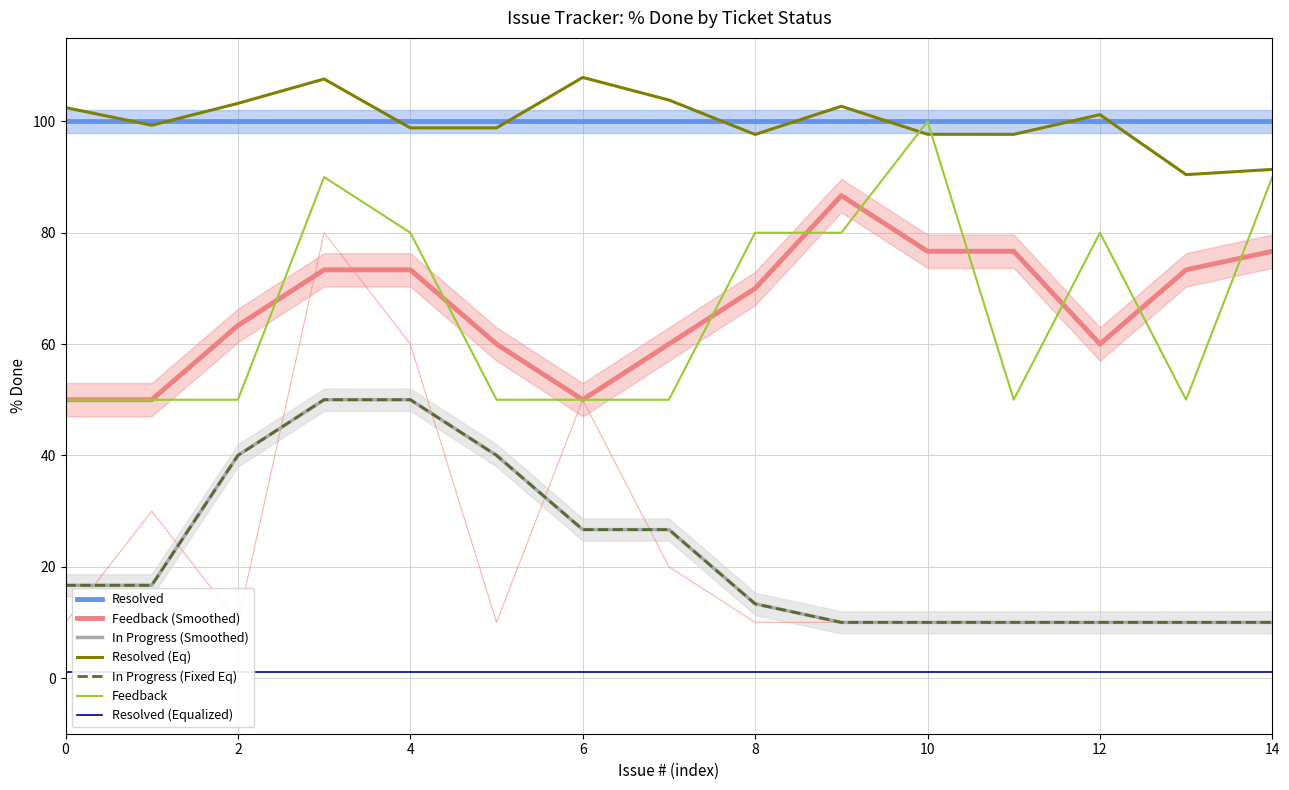

Reading left to right, what are all the values shown in this chart?

In Progress: 10	30	10	80	60	10	50	20	10	10	10	10	10	10	10
Feedback: 50	50	50	90	80	50	50	50	80	80	100	50	80	50	90